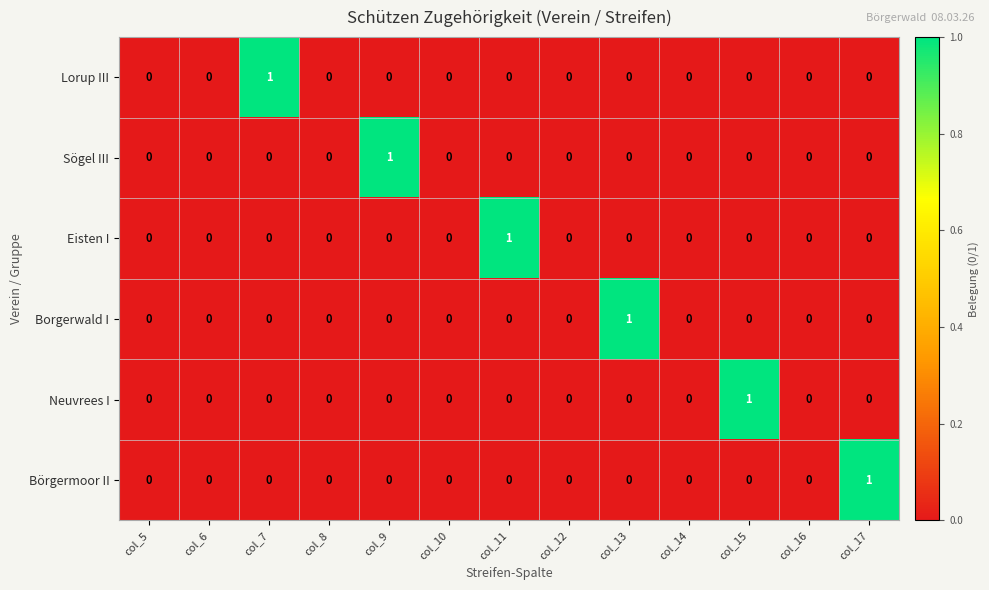

At which label does Sögel III reach its peak?

col_9